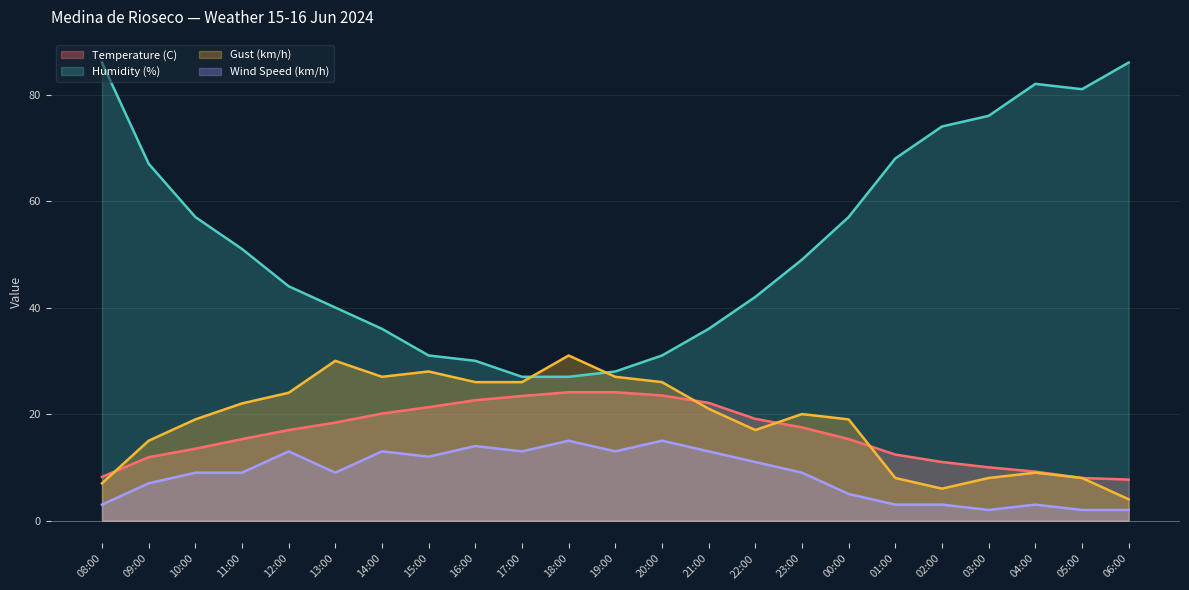

How many interior local valleys does the Gust (km/h) series have?

3